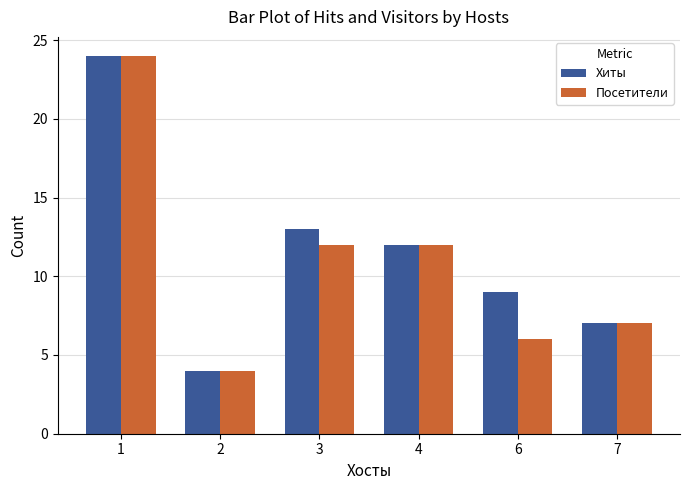

What is the sum of the Посетители values at 6 and 4?

18